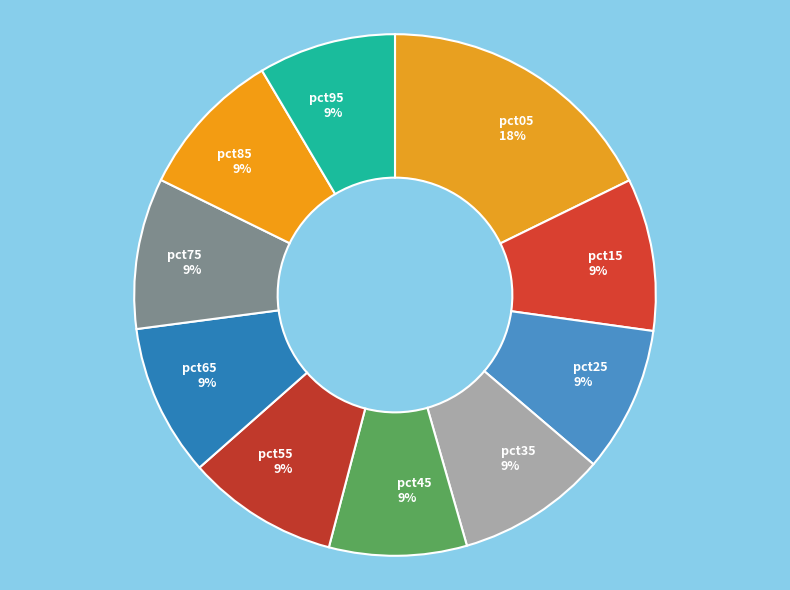

Does any single category account for the majority?

No